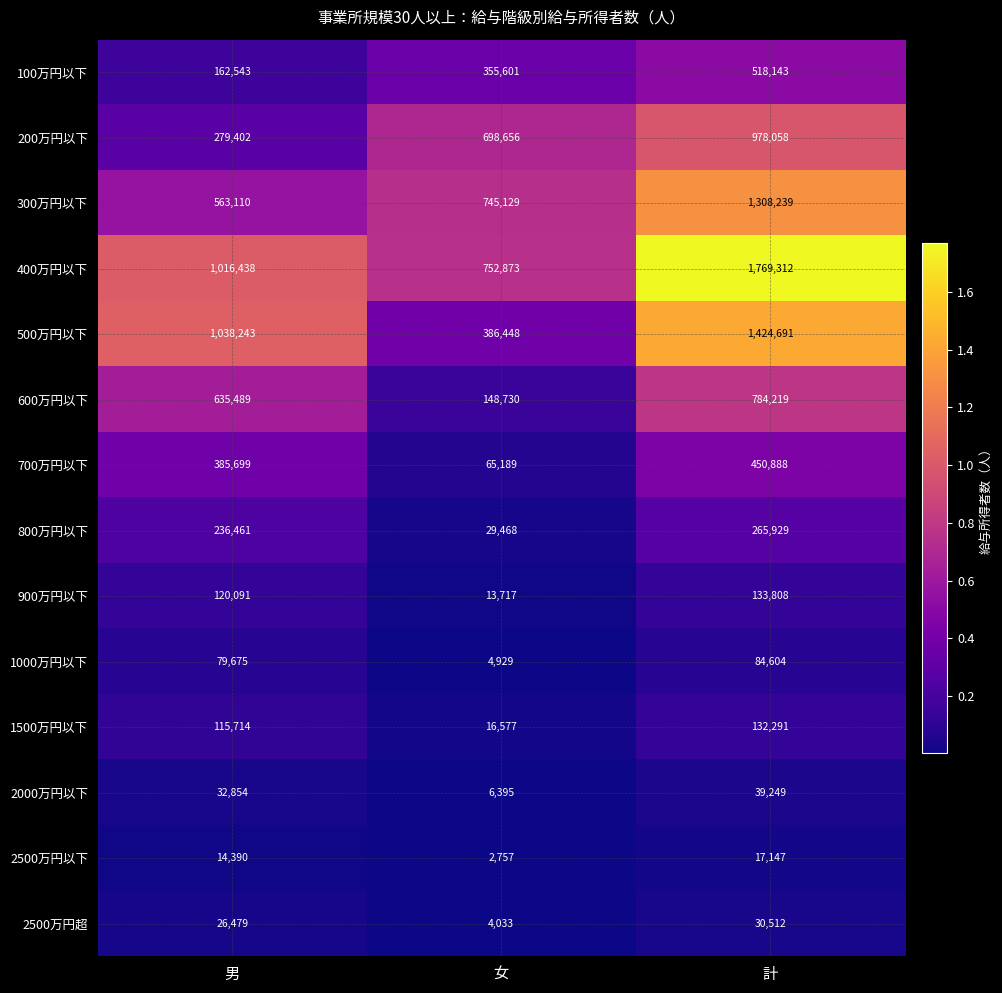

Which series has the largest range (max minus min)?

500万円以下